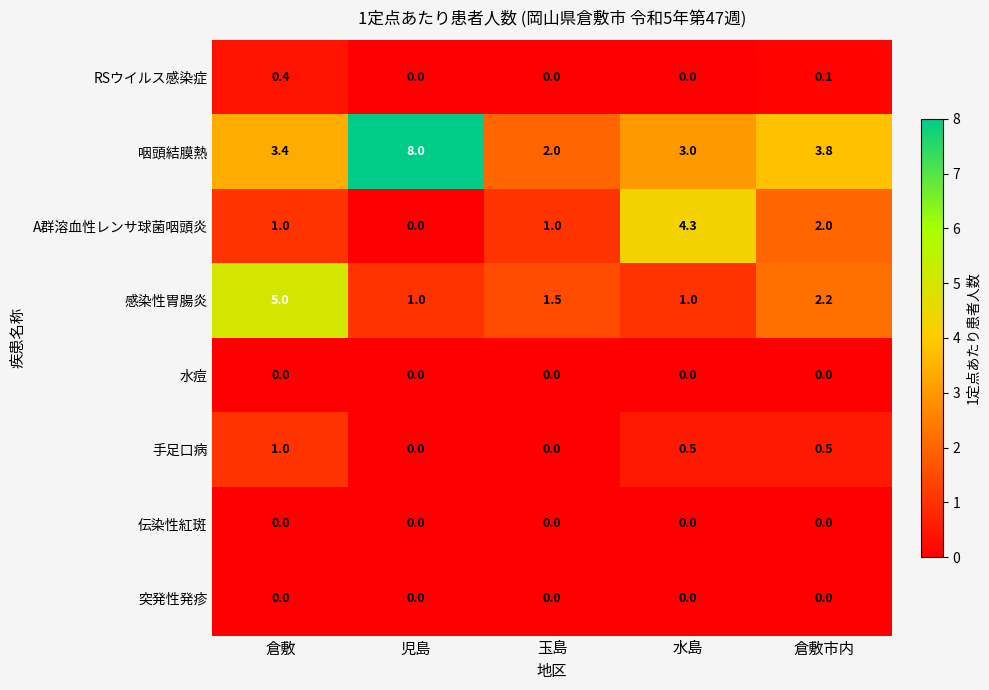

Which series has the largest total across all categories?

咽頭結膜熱